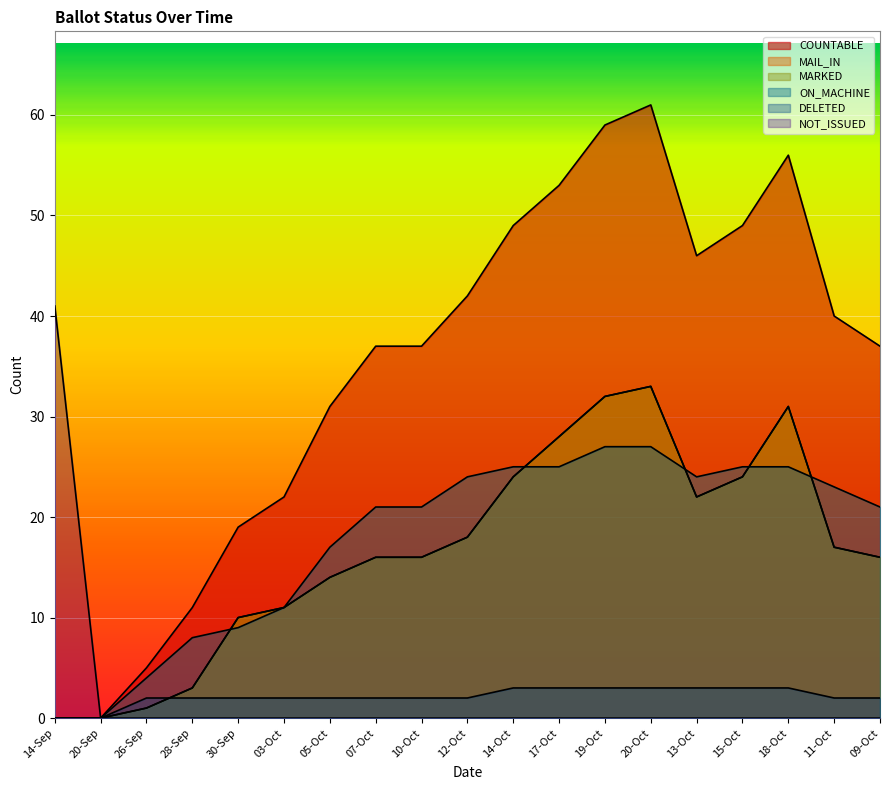

What is the difference between the ON_MACHINE values at 05-Oct and 26-Sep?

13